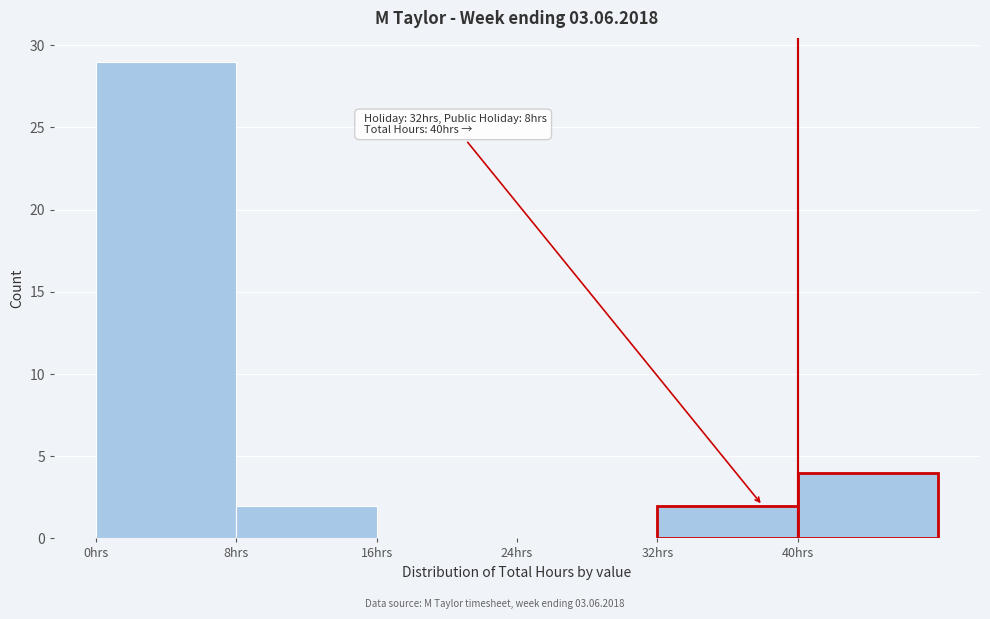

Which range on the x-axis has the tallest bar?

0 to 8